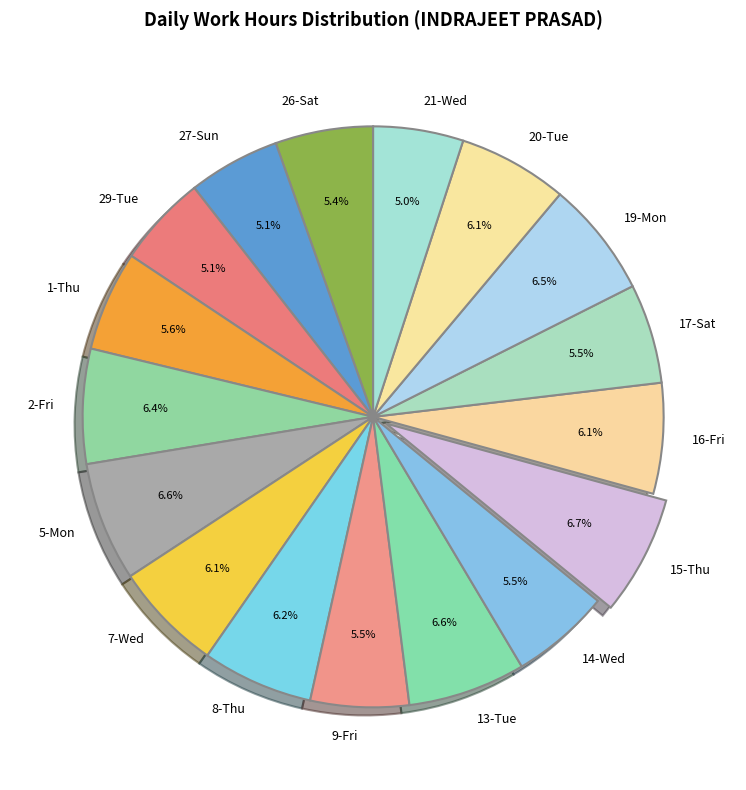

Is 15-Thu the majority of the pie?

No